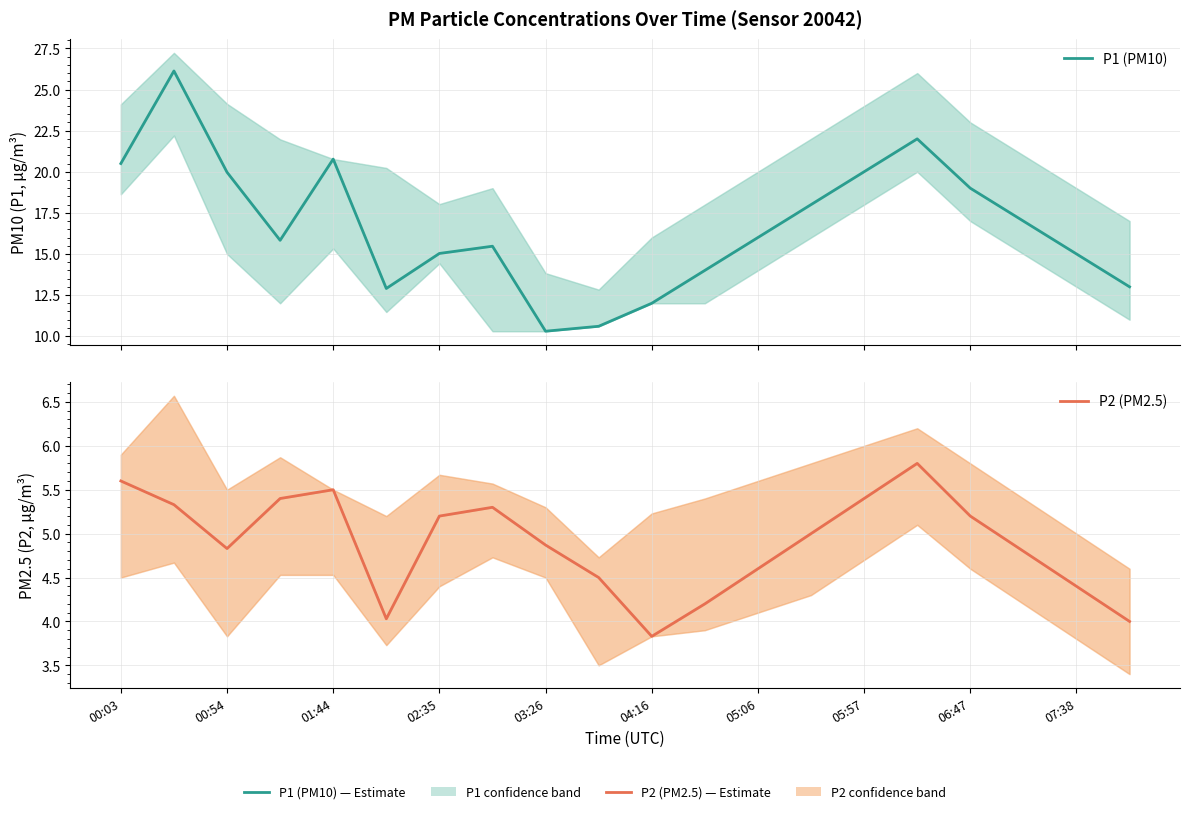

Rank the series by their maximum value, from highest to lowest.

P1 (PM10), P2 (PM2.5)